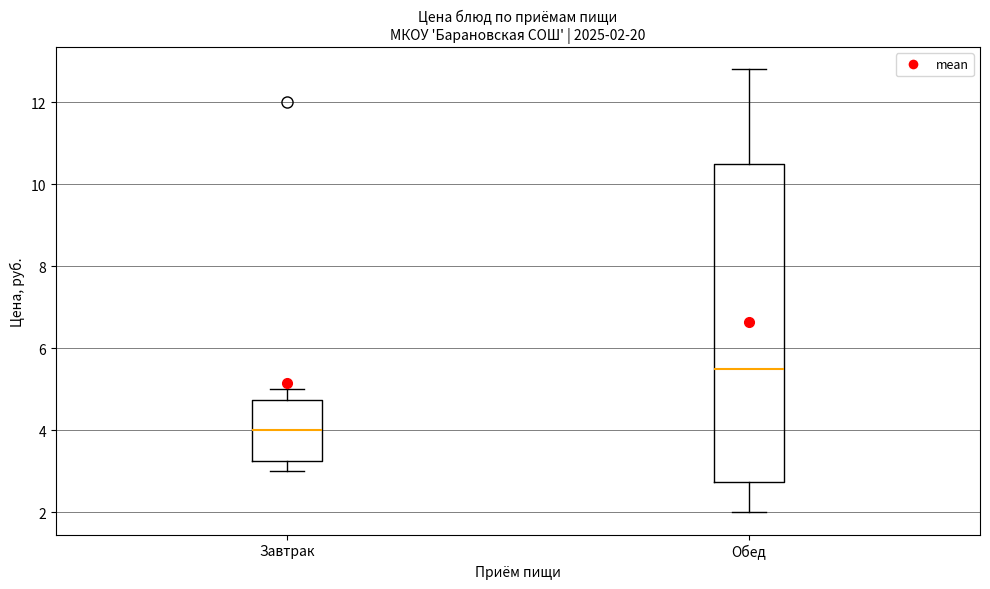

Comparing the boxes themselves (not the whiskers), which one is the tallest?

Обед